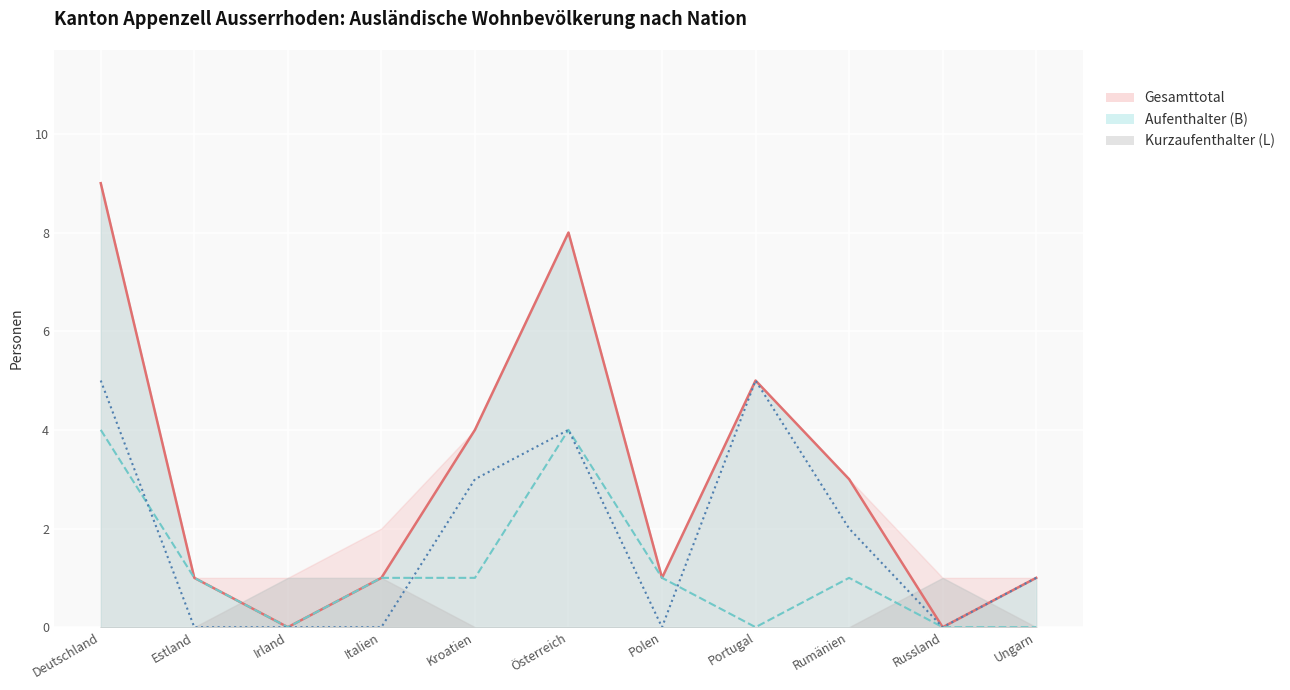

Which category has the highest value in the Aufenthalter (B) Männer series?

Deutschland